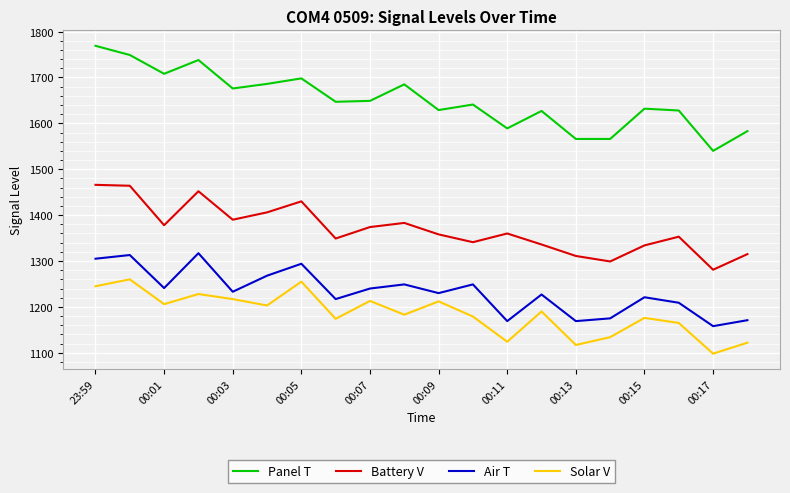

What is the highest value of the Air T series?

1317